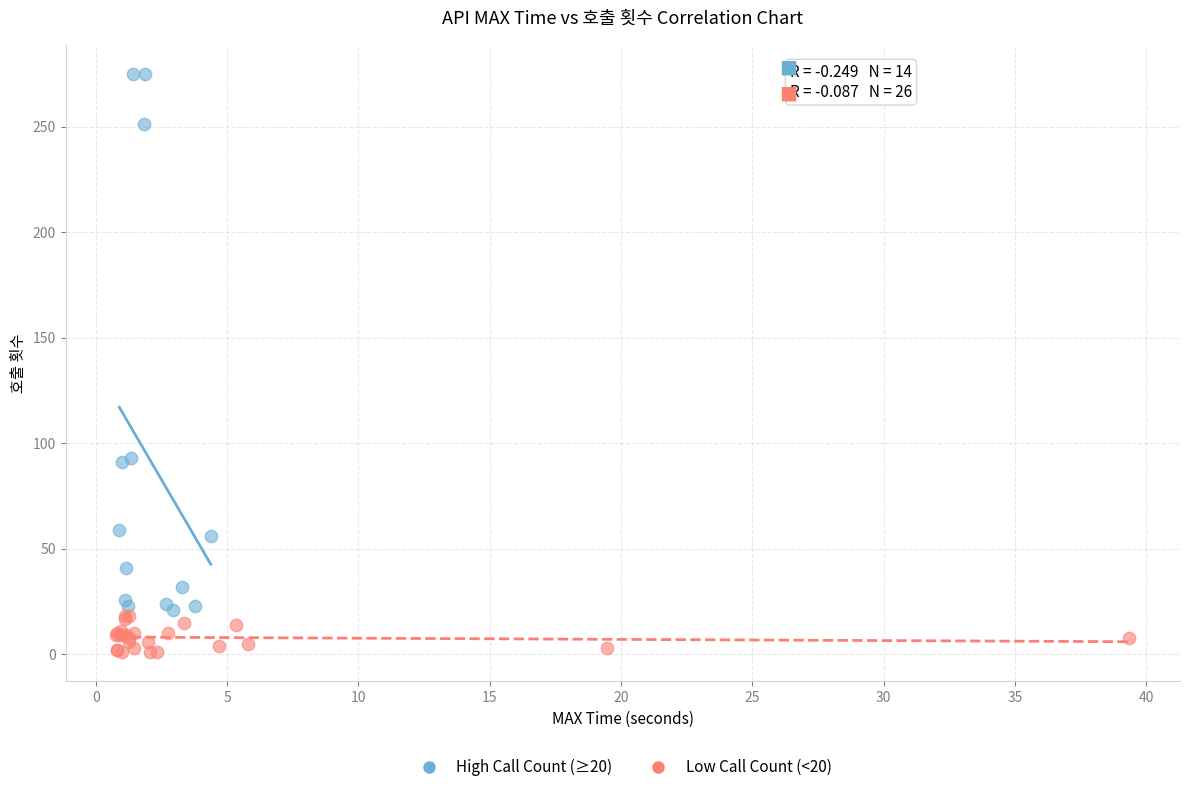

What are all the series names shown in the legend?

High Call Count (≥20), Low Call Count (<20)